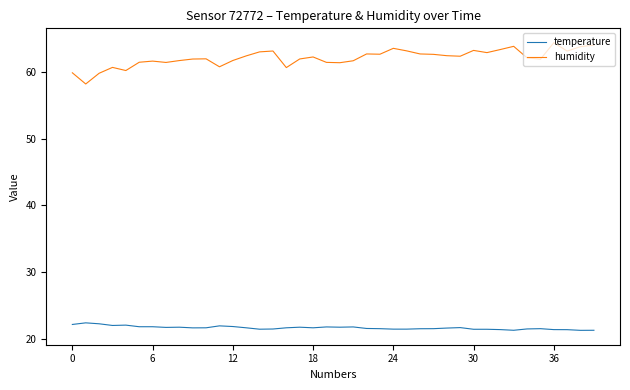

Which series has the widest spread of values?

humidity